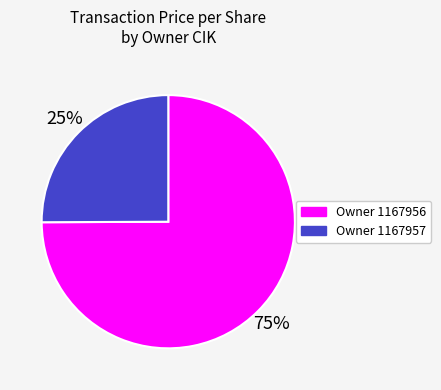

Is there a majority slice in this chart?

Yes